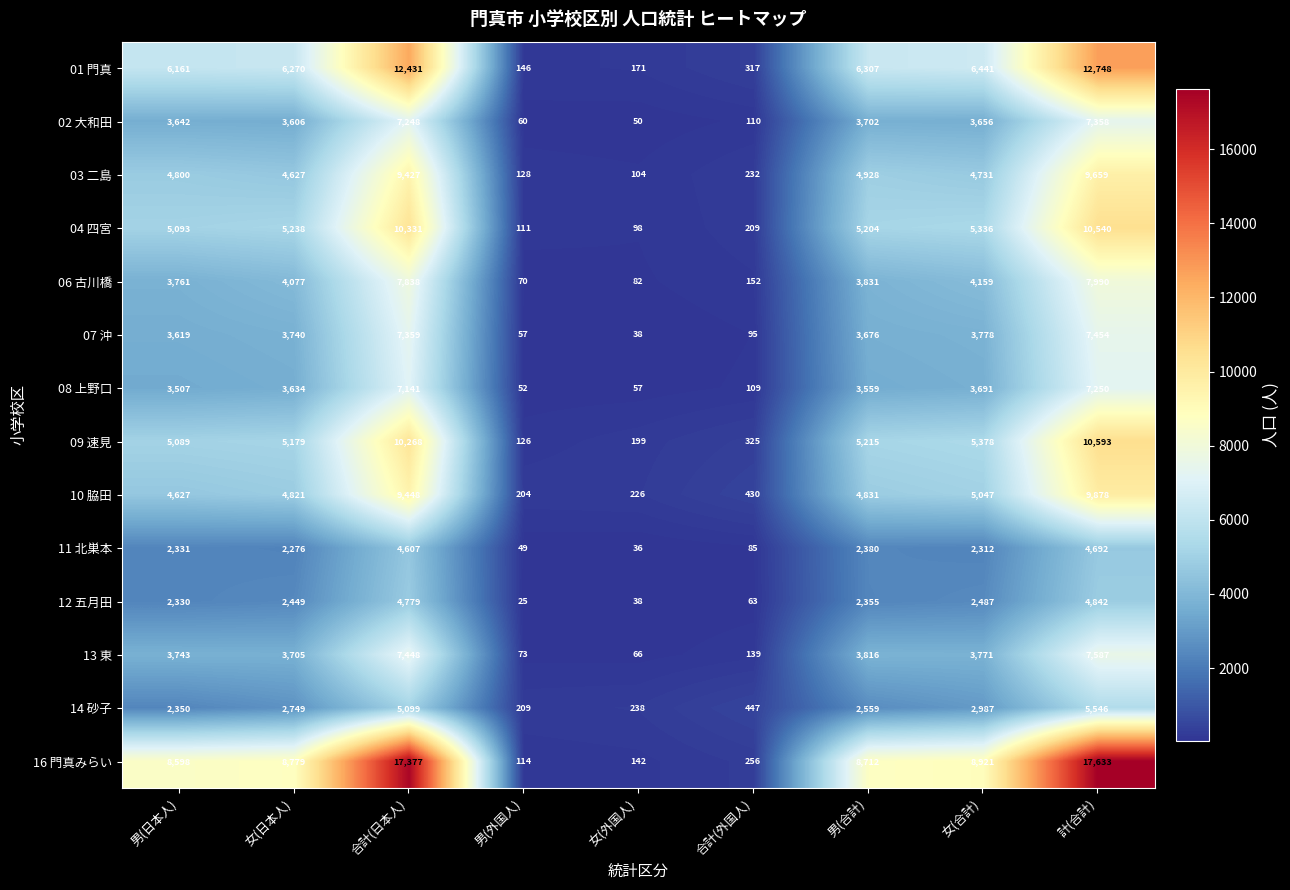

Rank the series at 女(日本人) from lowest to highest value.

11 北巣本, 12 五月田, 14 砂子, 02 大和田, 08 上野口, 13 東, 07 沖, 06 古川橋, 03 二島, 10 脇田, 09 速見, 04 四宮, 01 門真, 16 門真みらい